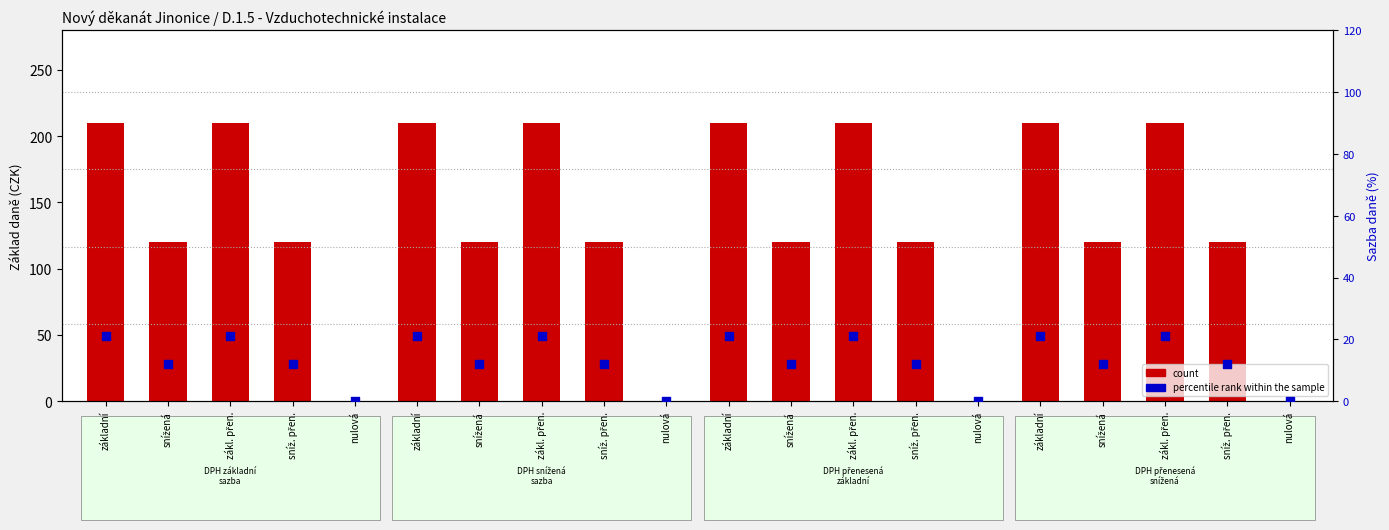

Which series contains the highest Y value?

count